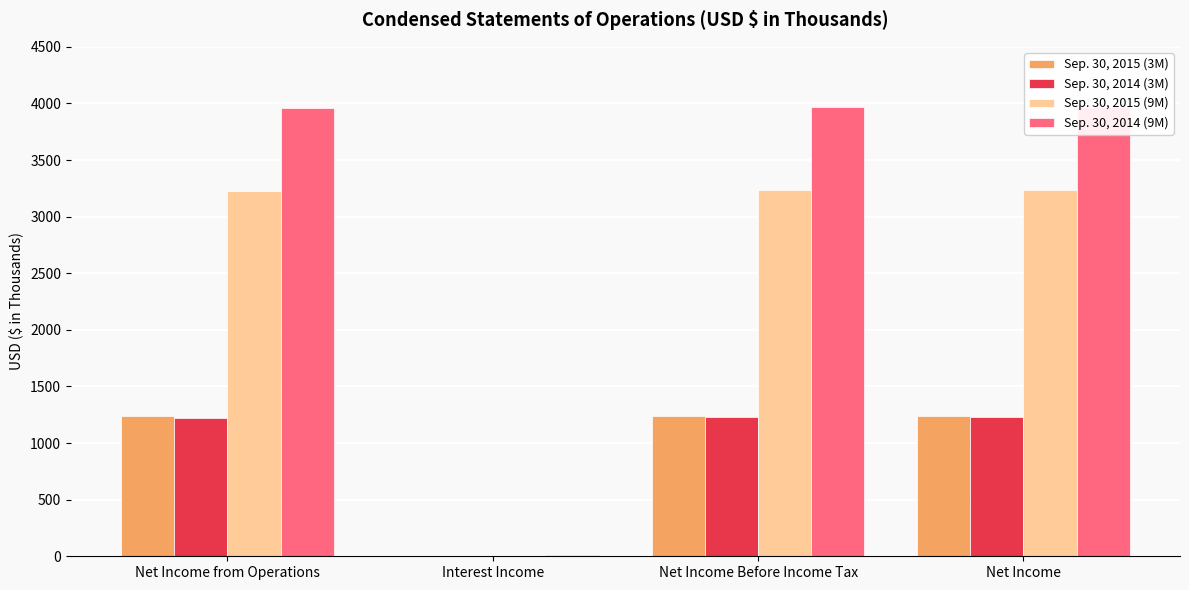

At Interest Income, list the series in order from largest to smallest.

Sep. 30, 2014 (9M), Sep. 30, 2015 (9M), Sep. 30, 2015 (3M), Sep. 30, 2014 (3M)